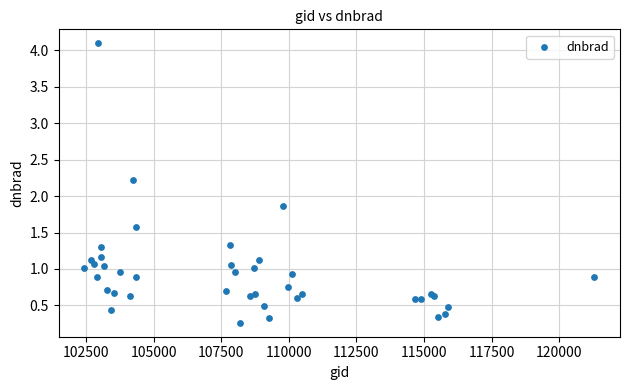

What Y value in the scatter plot is closest to 2?

1.9